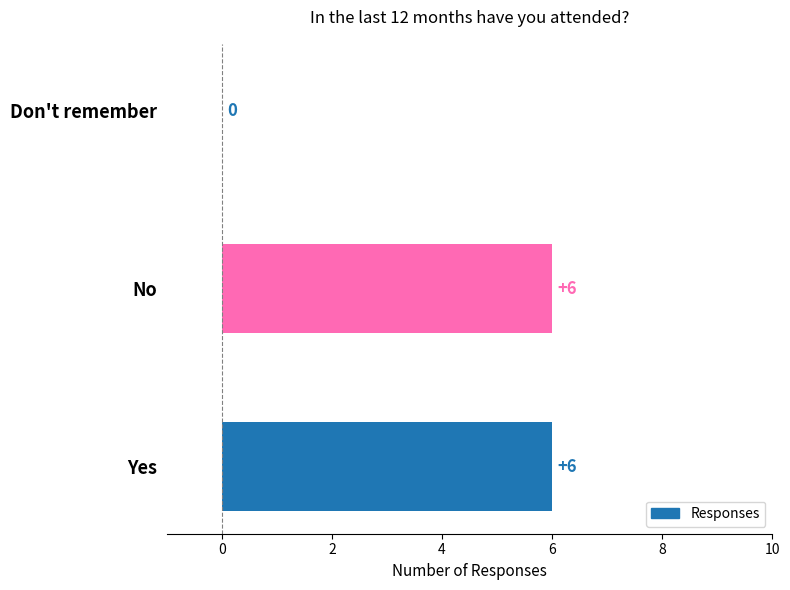

How many values are above zero?

2